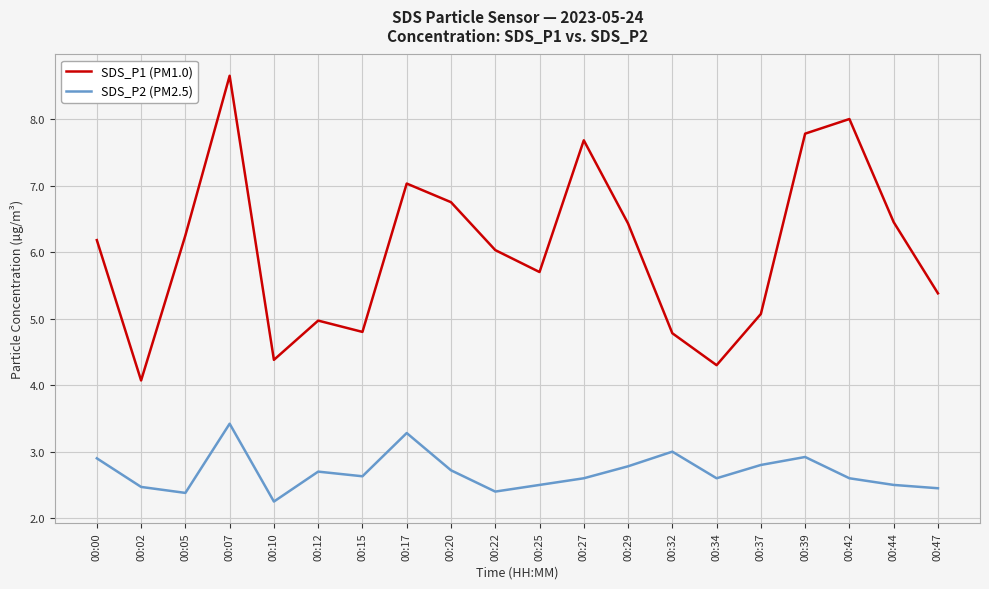

Rank the series by their maximum value, from lowest to highest.

SDS_P2 (PM2.5), SDS_P1 (PM1.0)